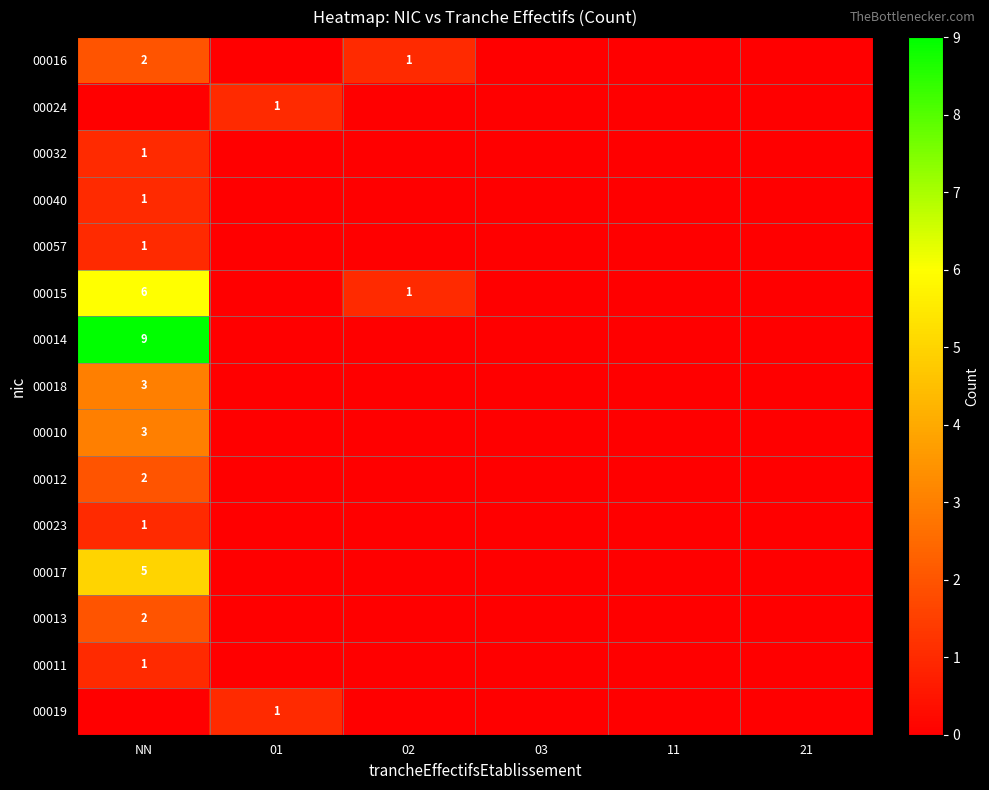

At which label is 00017 closest to 2?

01